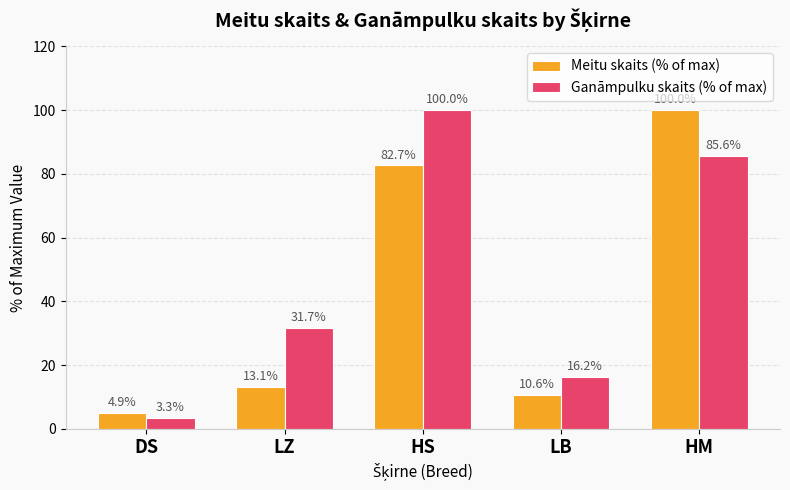

At which label does Ganāmpulku skaits (% of max) reach its peak?

HS